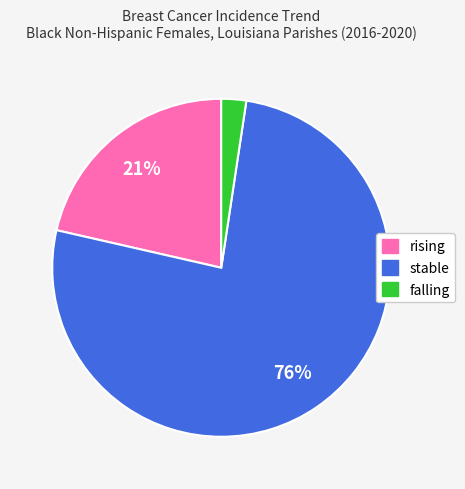

What percentage is the rising slice, to the nearest percent?

21%